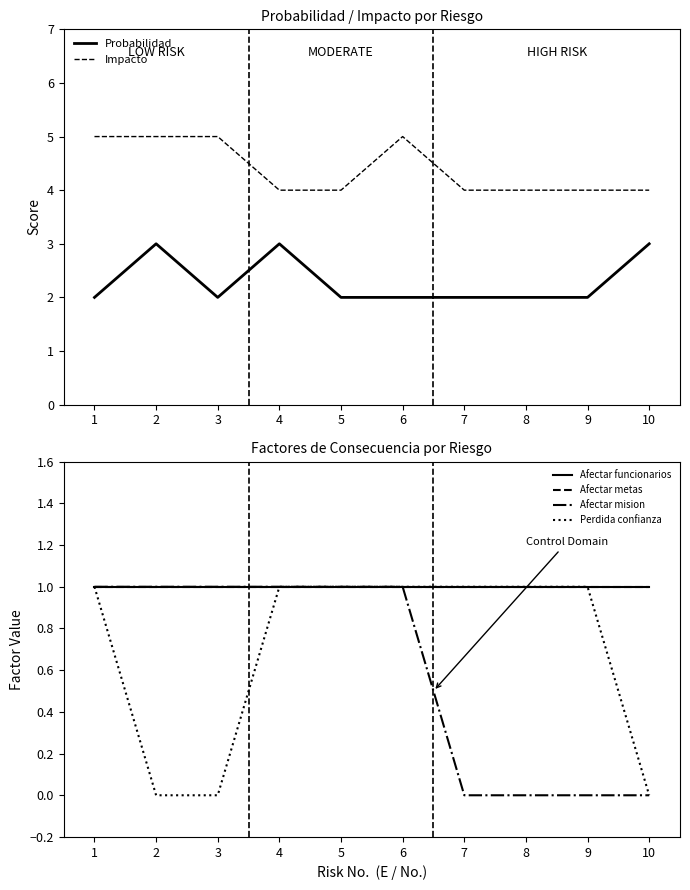

What is the value of the Afectar metas point at the 10th from the left?

1